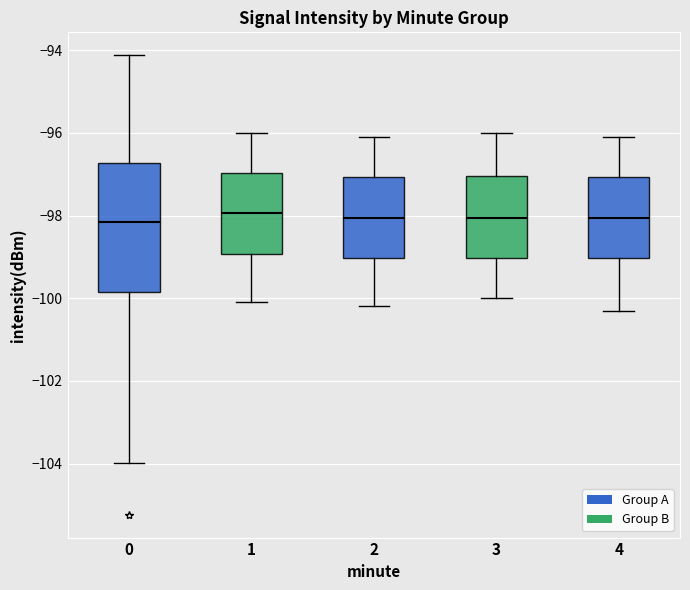

Which box is the tallest, from its lower edge to its upper edge?

0